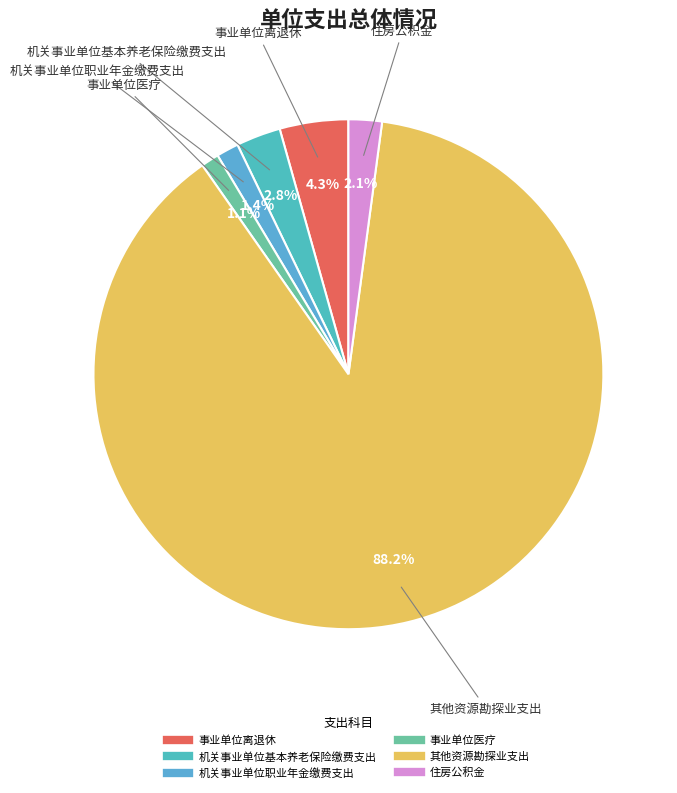

Which slice is the largest?

其他资源勘探业支出